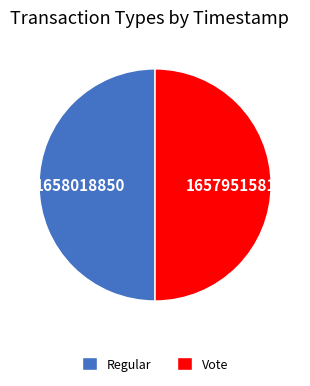

Combined, do Regular and Vote account for over 50%?

Yes